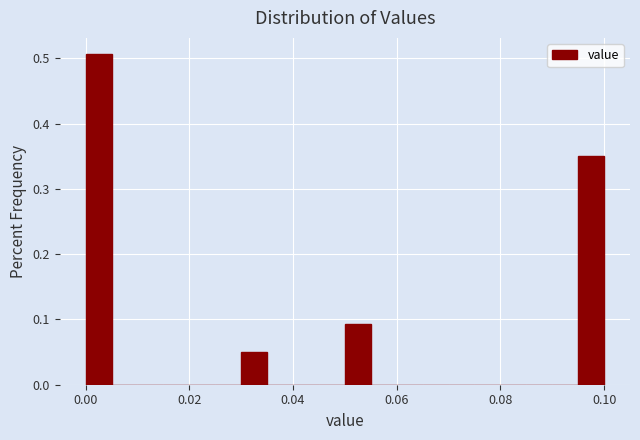

Around what value on the x-axis is the tallest bar? Give the approximate position of its centre, as read against the axis.

0.002